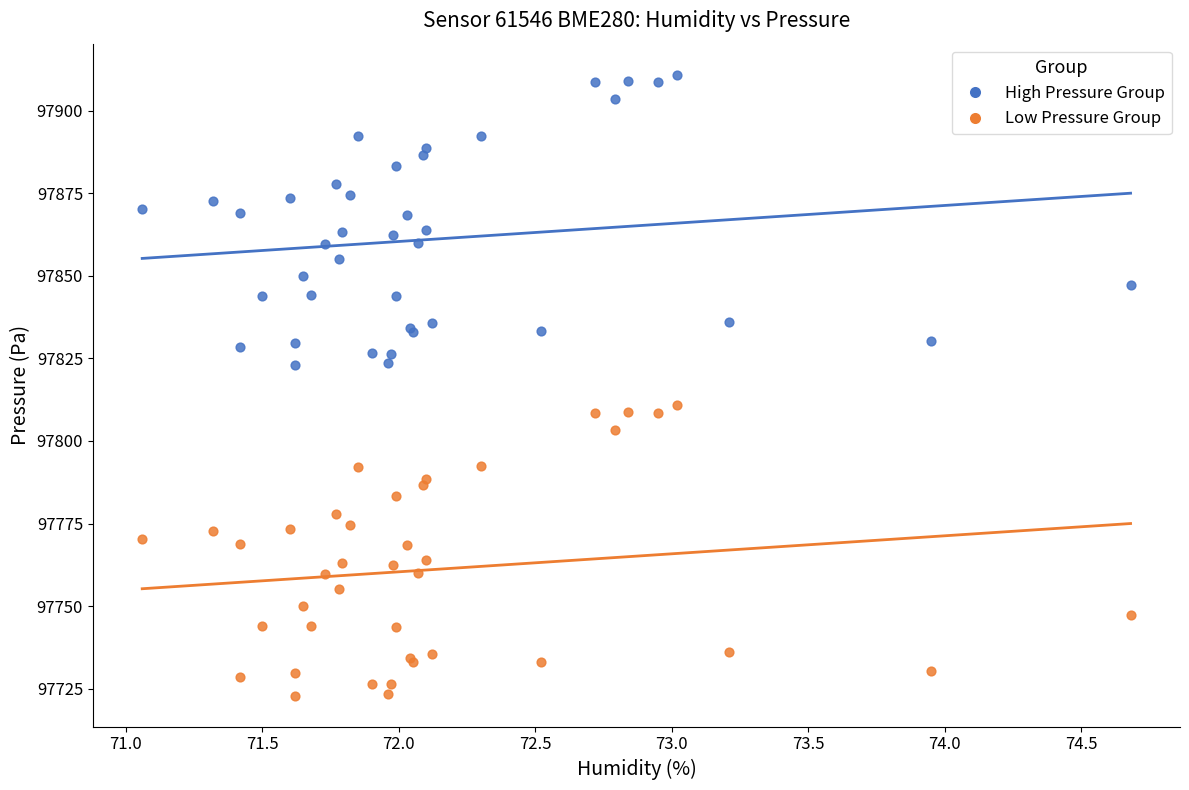

Which series contains the lowest Y value?

Low Pressure Group